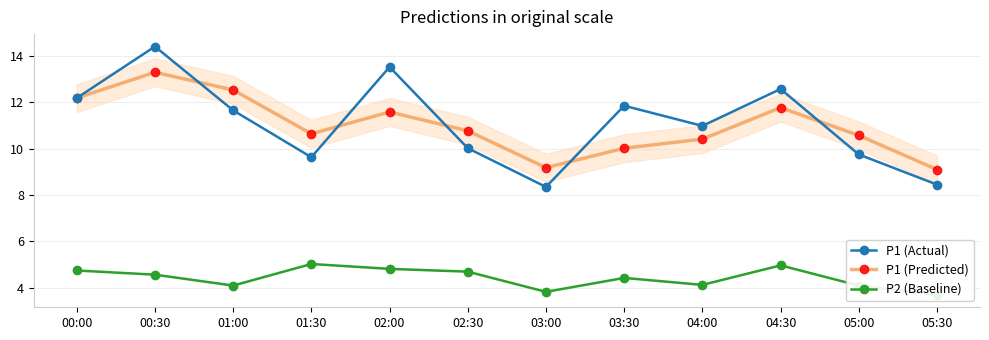

What is the total value across all series at 00:00?

29.1